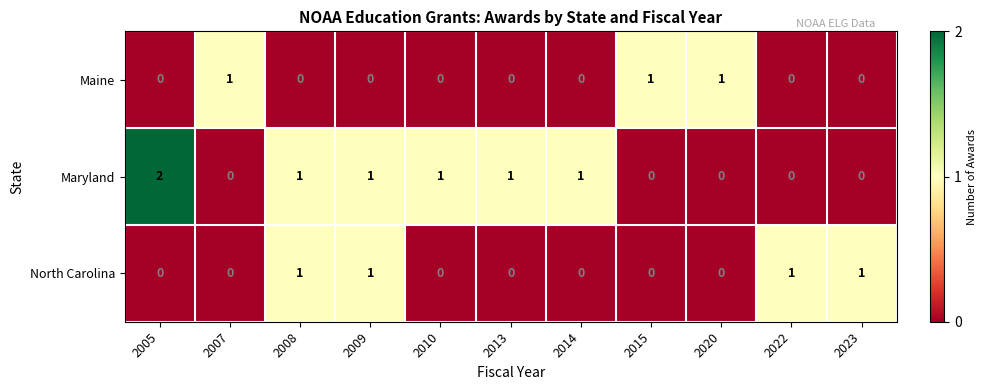

Is it true that North Carolina equals 1 at 2023?

True